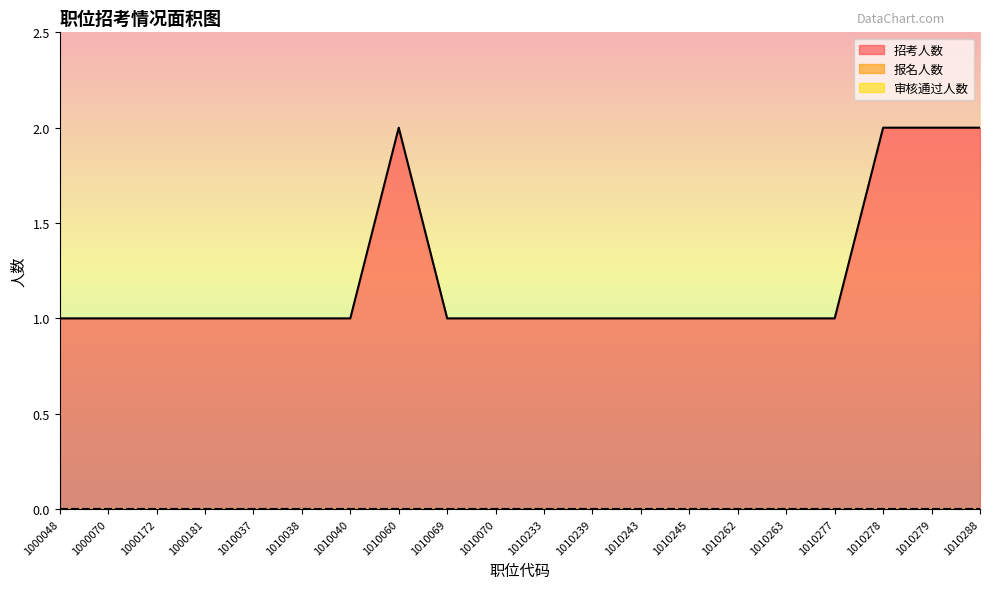

Which category has the highest value across all series?

1010060